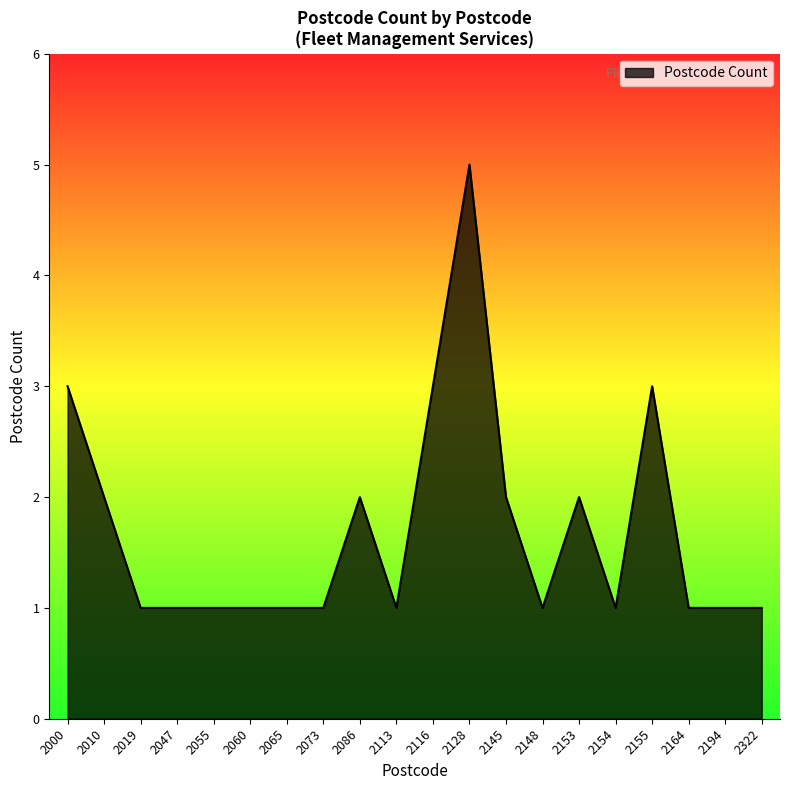

Is it true that the value at 2155 is 3?

True